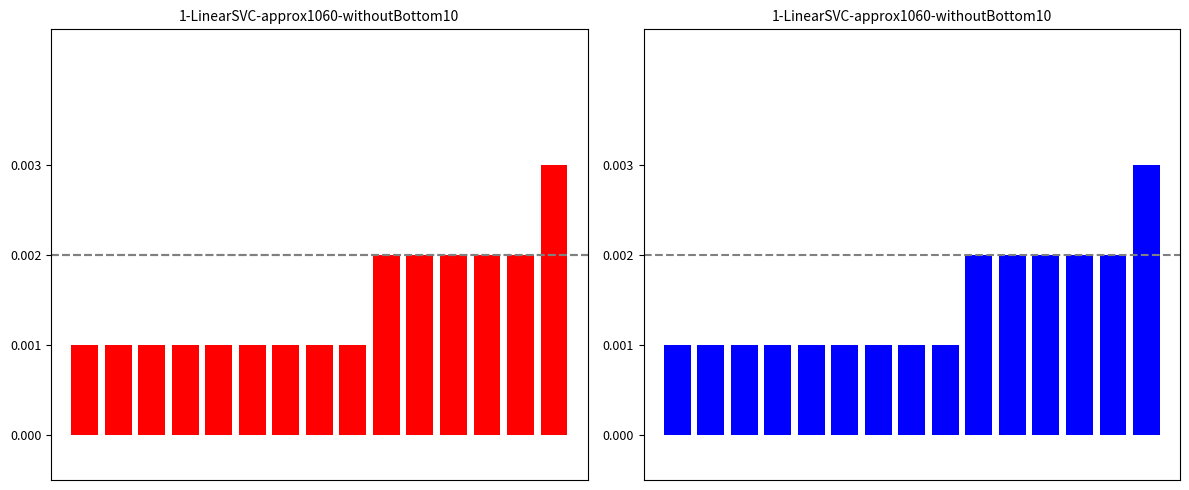

What is the difference between the maximum and second lowest values?

2